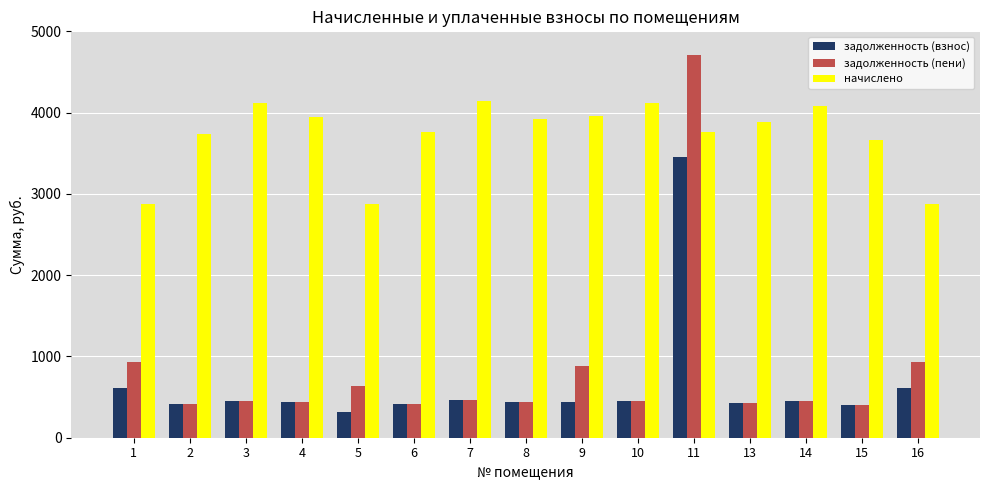

The value of начислено at 15 is 3665.9. True or false?

True